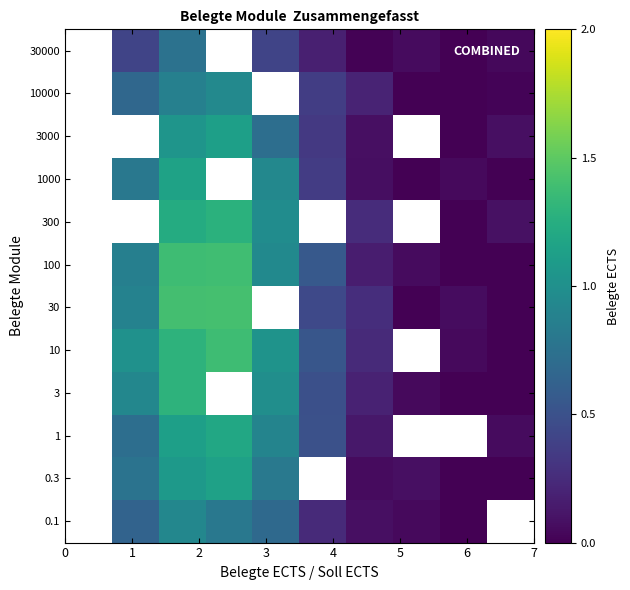

What is the greatest value displayed?

1.4